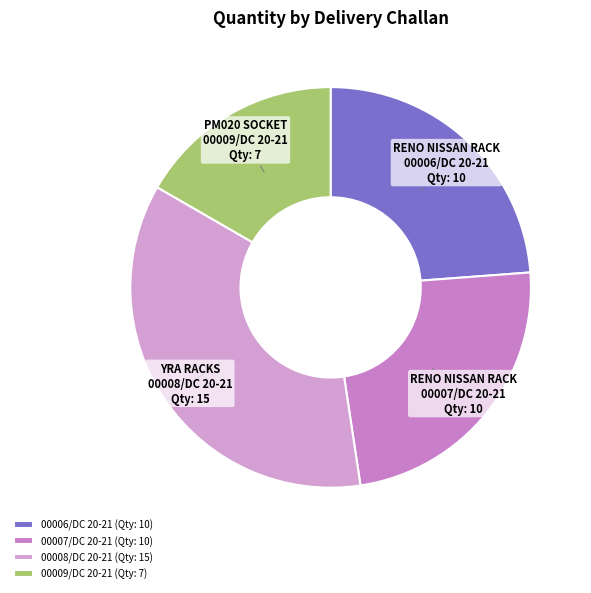

Does 00009/DC 20-21 account for over 50% of the chart?

No